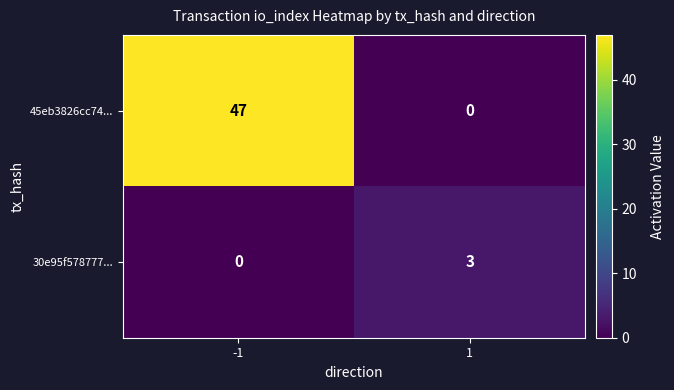

Reading left to right, transcribe all the data shown in this chart.

45eb3826cc74...: -1=47	1=0
30e95f578777...: -1=0	1=3